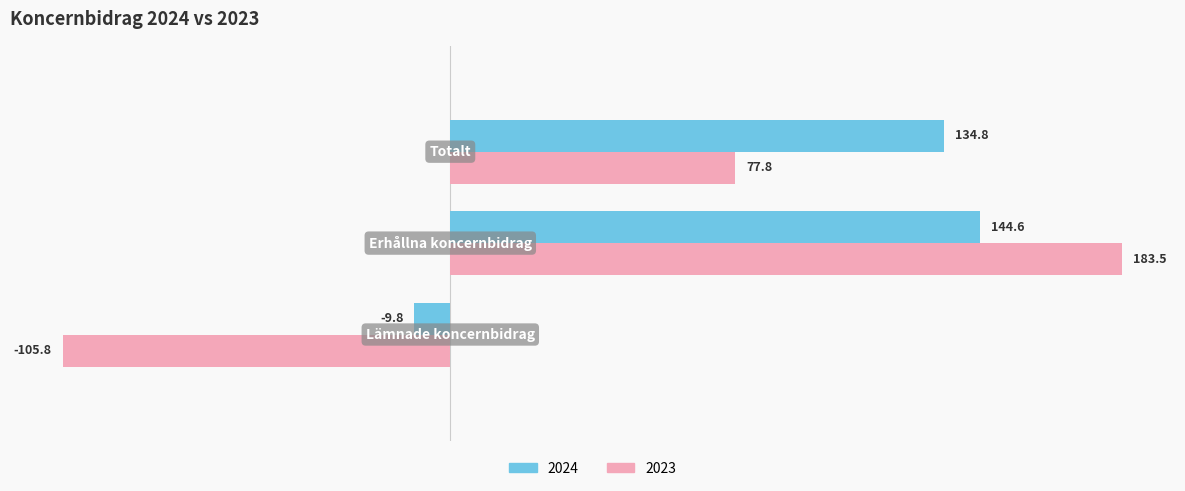

Which series has the largest range (max minus min)?

2023